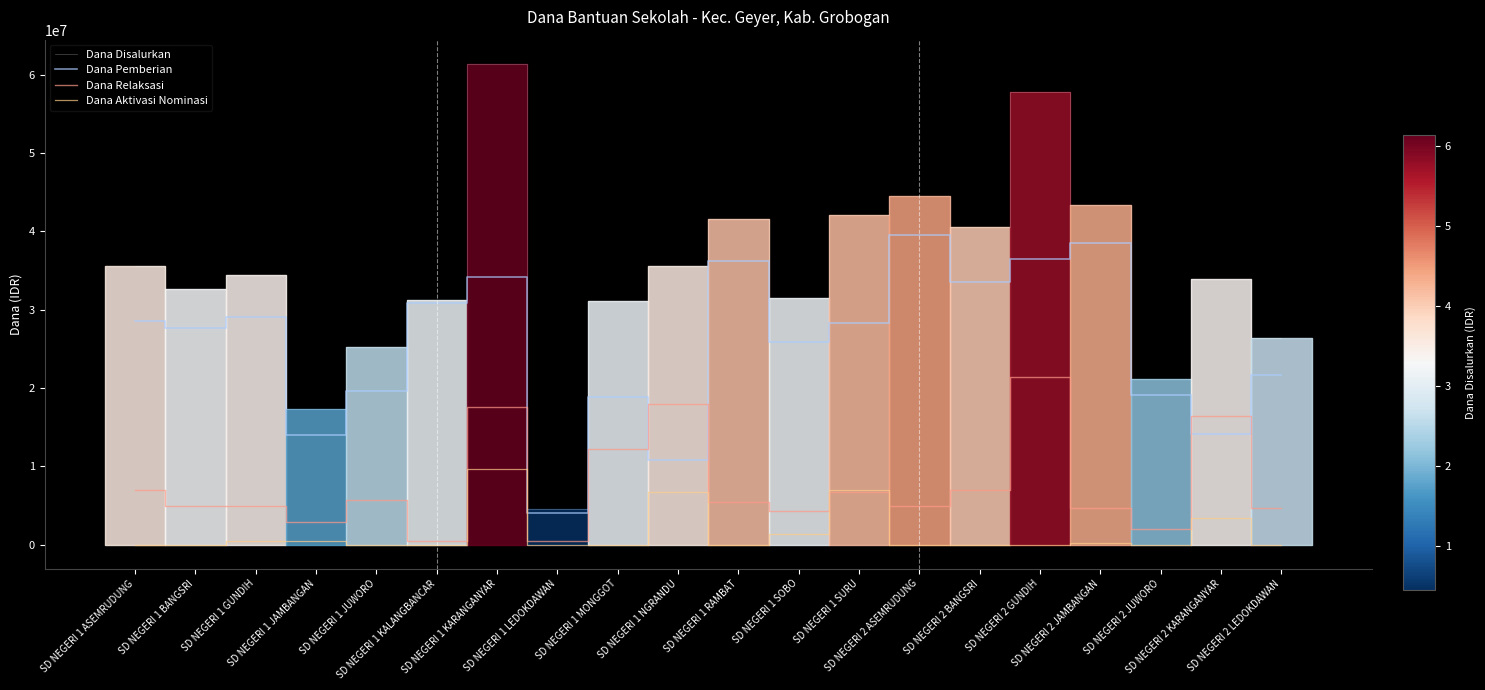

What is the difference between the maximum and minimum values in the Dana Disalurkan series?

56925000